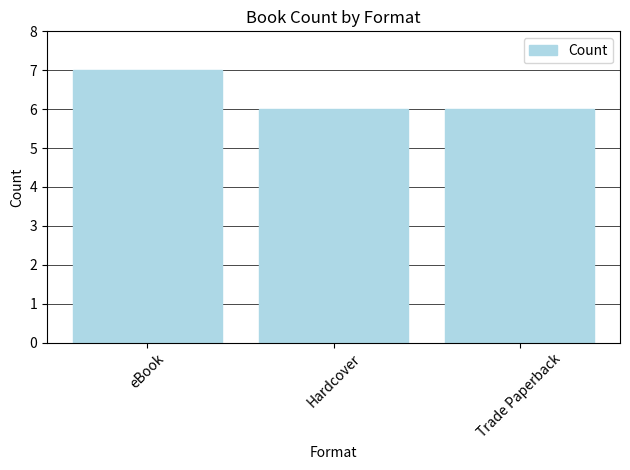

Does the chart contain stacked bars?

No